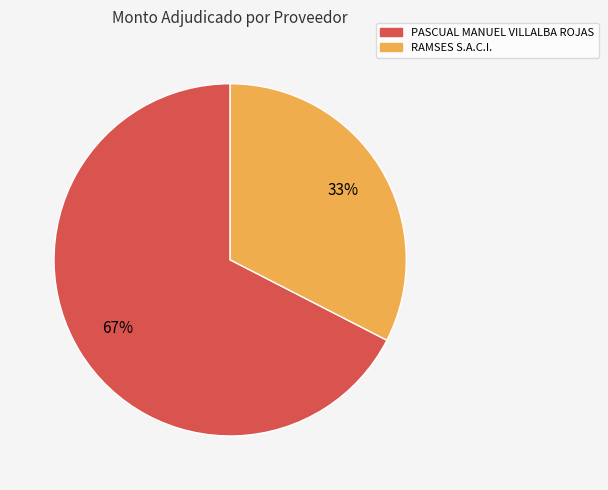

Which slice represents more than half of the pie?

PASCUAL MANUEL VILLALBA ROJAS